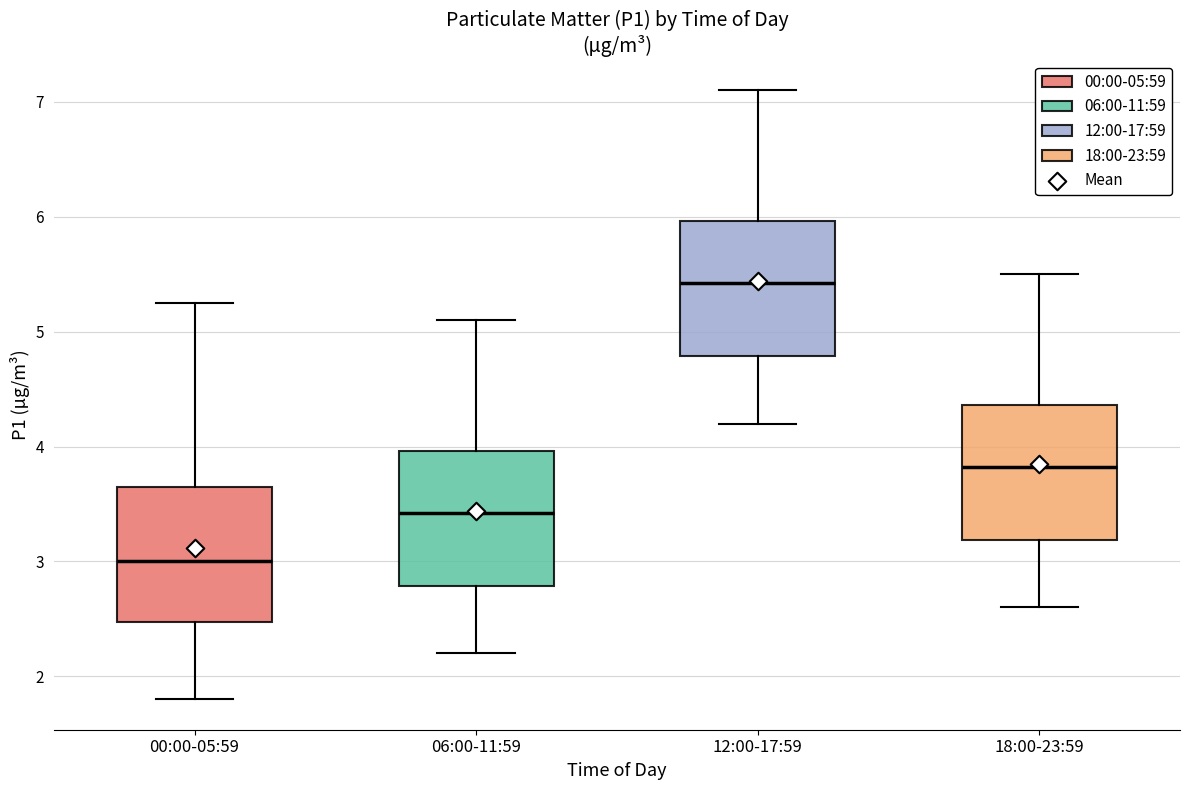

Reading left to right, transcribe this box plot: for each box, give where its median line is, the range the box spans, and where its two whiskers end, as read against the y-axis. The values are not printed on the chart, so give them approximately, as read against the axis.

00:00-05:59: median 3.0, box 2.5 to 3.7, whiskers 1.8 to 5.3
06:00-11:59: median 3.4, box 2.8 to 4.0, whiskers 2.2 to 5.1
12:00-17:59: median 5.4, box 4.8 to 6.0, whiskers 4.2 to 7.1
18:00-23:59: median 3.8, box 3.2 to 4.4, whiskers 2.6 to 5.5